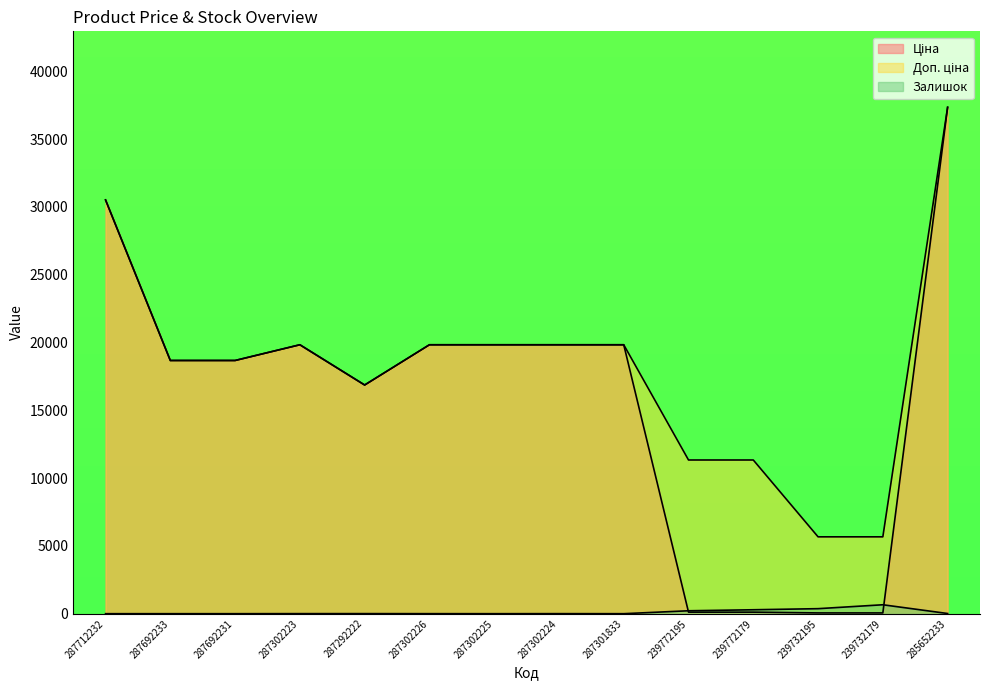

What are all the series names shown in the legend?

Ціна, Доп. ціна, Залишок